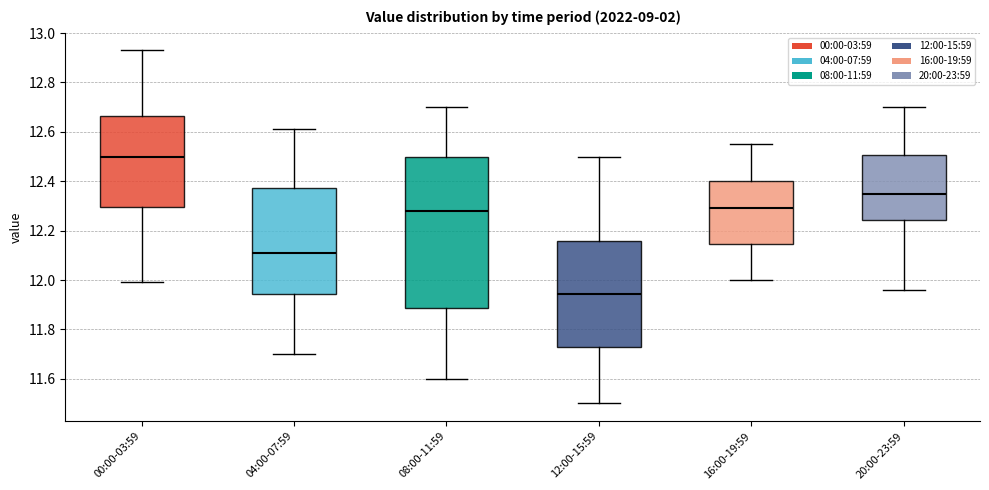

Reading left to right, read every box against the y-axis: the position of its median line, the range the box covers, and the ends of its whiskers. The values are not printed on the chart, so give them approximately, as read against the axis.

00:00-03:59: median 12.50, box 12.30 to 12.66, whiskers 12.00 to 12.94
04:00-07:59: median 12.12, box 11.94 to 12.38, whiskers 11.70 to 12.62
08:00-11:59: median 12.28, box 11.88 to 12.50, whiskers 11.60 to 12.70
12:00-15:59: median 11.94, box 11.74 to 12.16, whiskers 11.50 to 12.50
16:00-19:59: median 12.30, box 12.14 to 12.40, whiskers 12.00 to 12.56
20:00-23:59: median 12.36, box 12.24 to 12.50, whiskers 11.96 to 12.70